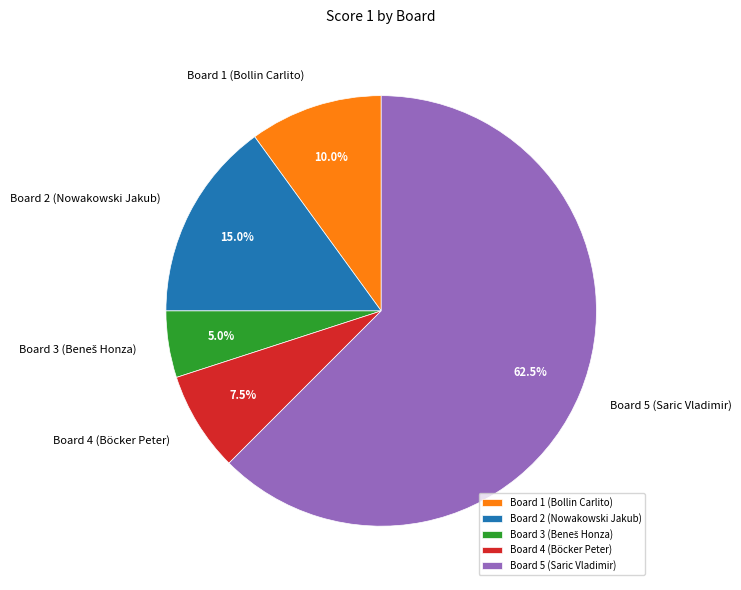

Does any single category account for the majority?

Yes